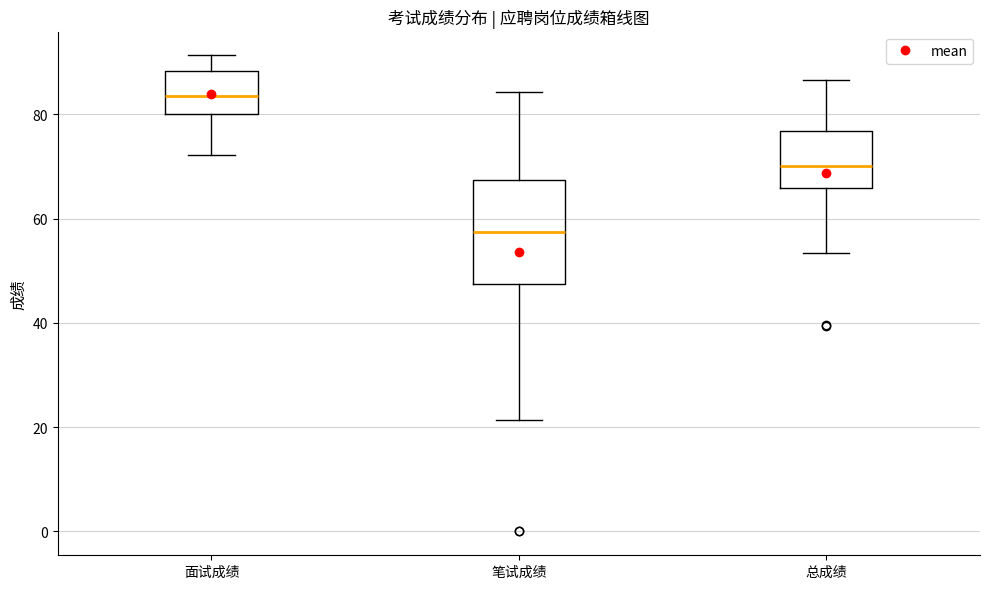

Which box has the lowest median line?

笔试成绩